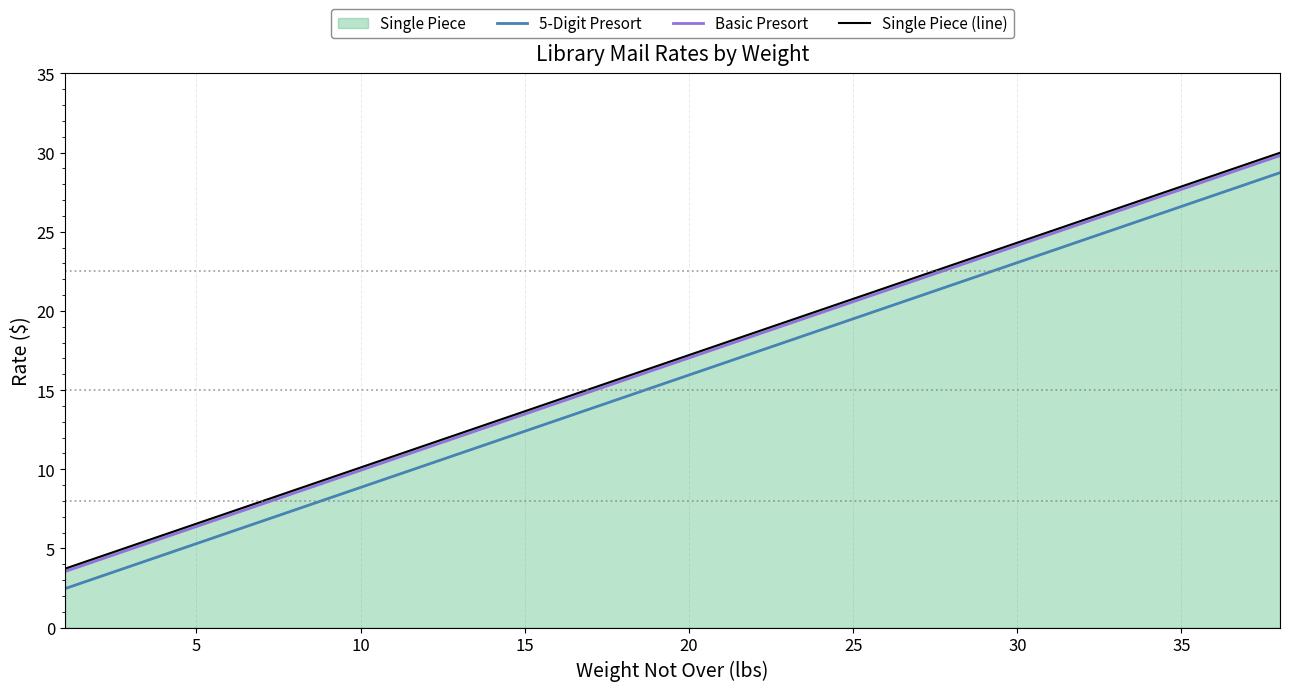

Does the chart display data point markers on the line(s)?

No